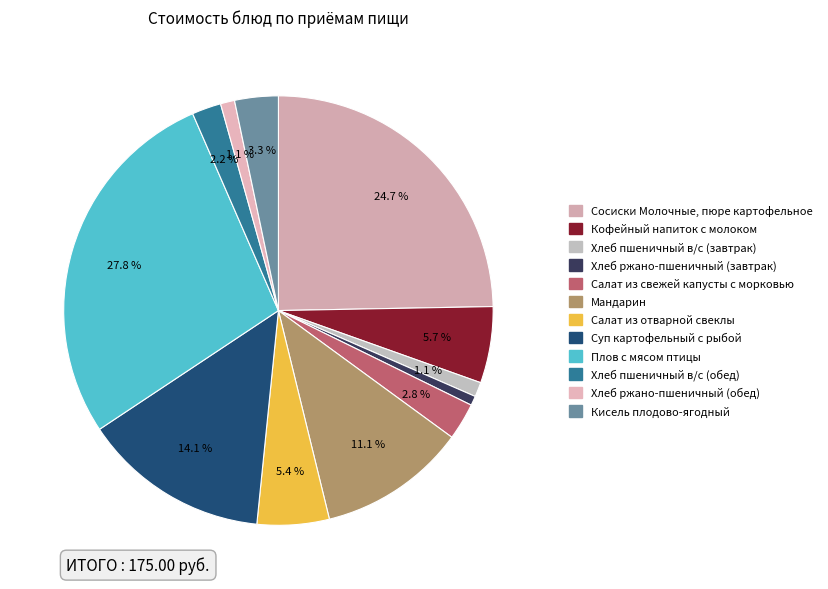

Is Хлеб ржано-пшеничный (обед) the majority of the pie?

No